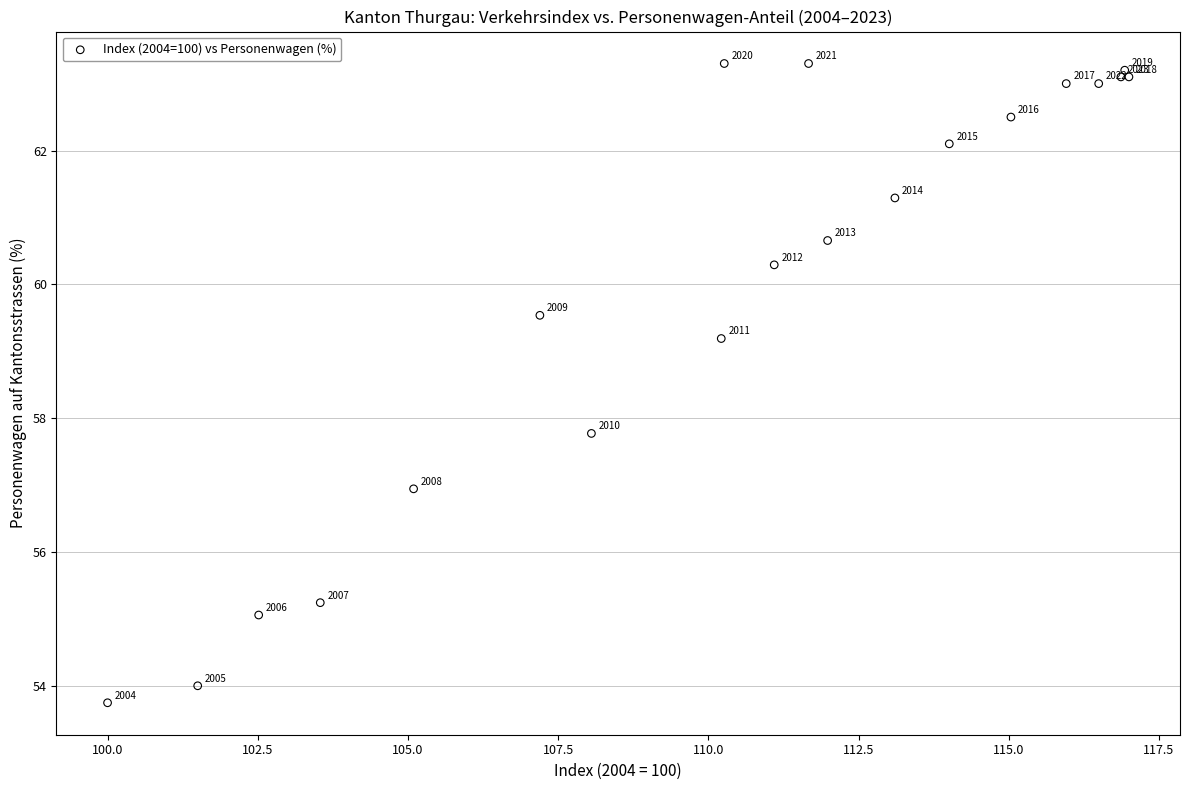

What Y value in the scatter plot is closest to 58?

57.8